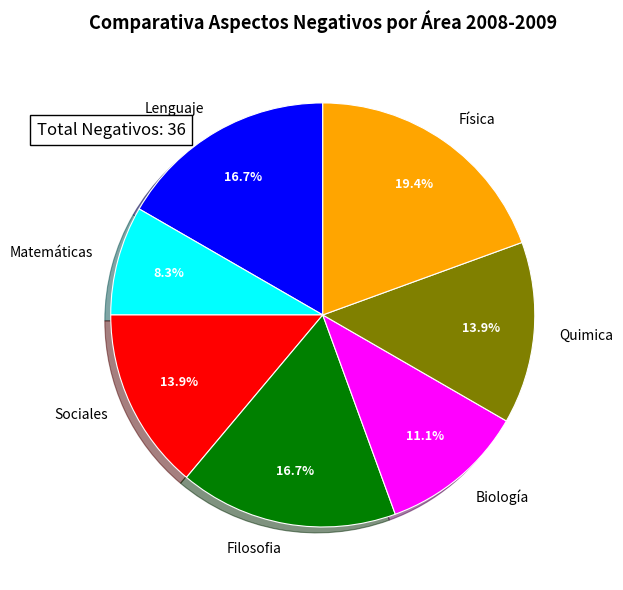

Does any single category account for the majority?

No